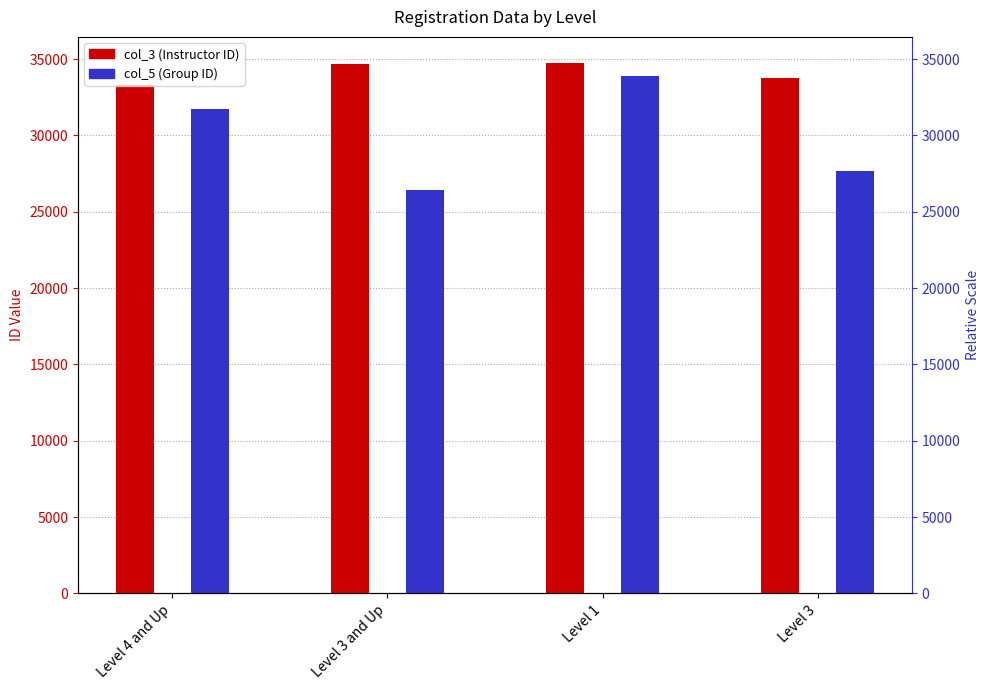

How many bars are there in each group?

2